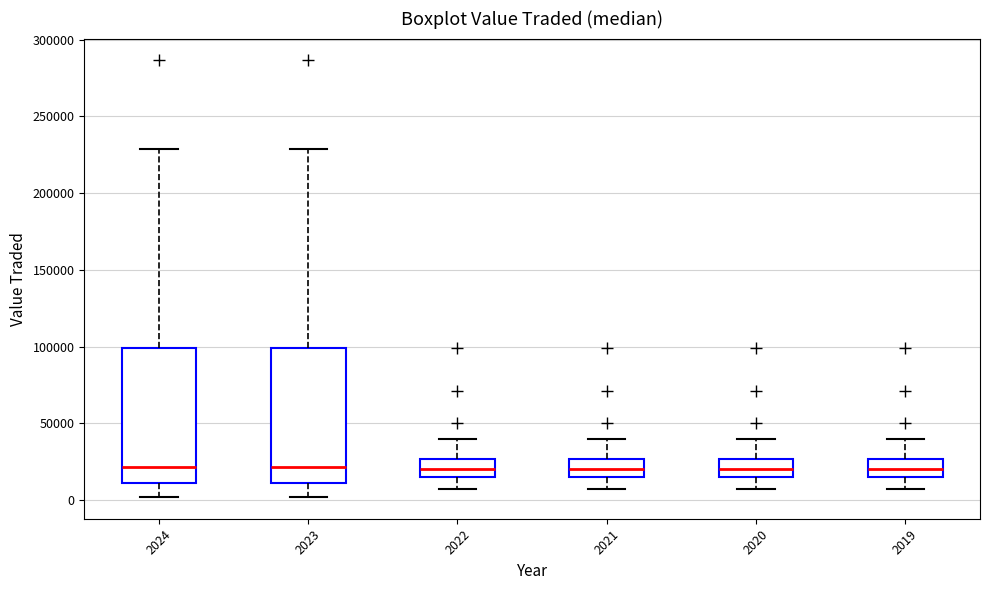

Reading left to right, read every box against the y-axis: the position of its median line, the range the box covers, and the ends of its whiskers. The values are not printed on the chart, so give them approximately, as read against the axis.

2024: median 20000, box 10000 to 100000, whiskers 0 to 230000
2023: median 20000, box 10000 to 100000, whiskers 0 to 230000
2022: median 20000, box 15000 to 25000, whiskers 5000 to 40000
2021: median 20000, box 15000 to 25000, whiskers 5000 to 40000
2020: median 20000, box 15000 to 25000, whiskers 5000 to 40000
2019: median 20000, box 15000 to 25000, whiskers 5000 to 40000